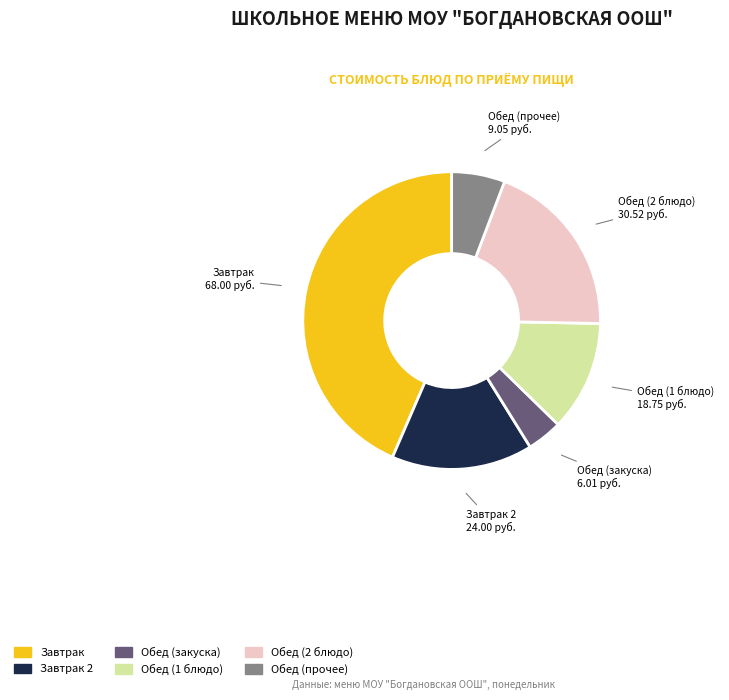

Does any single category account for the majority?

No